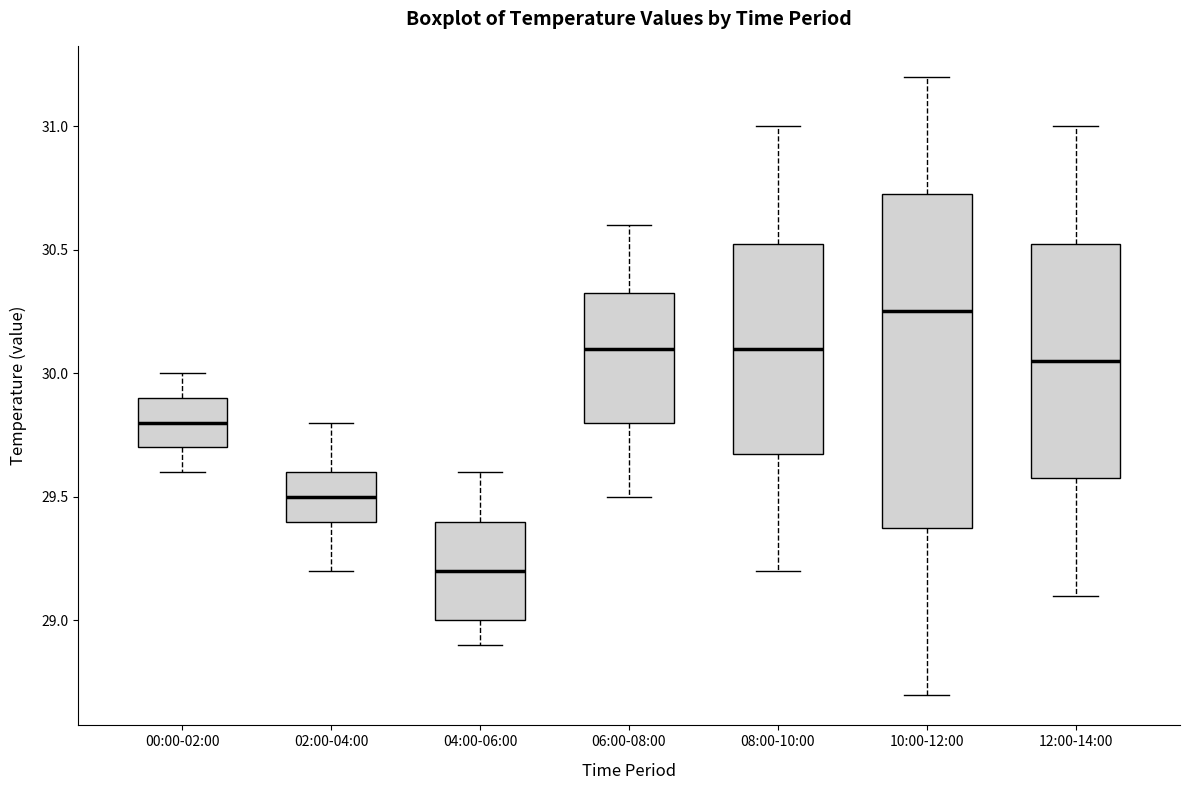

Which box has the highest median line?

10:00-12:00